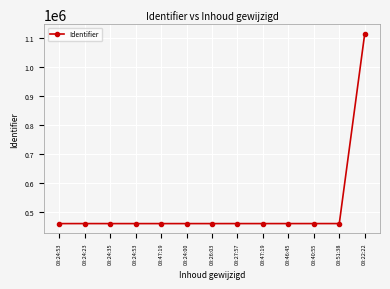

How many distinct data groups are displayed?

1